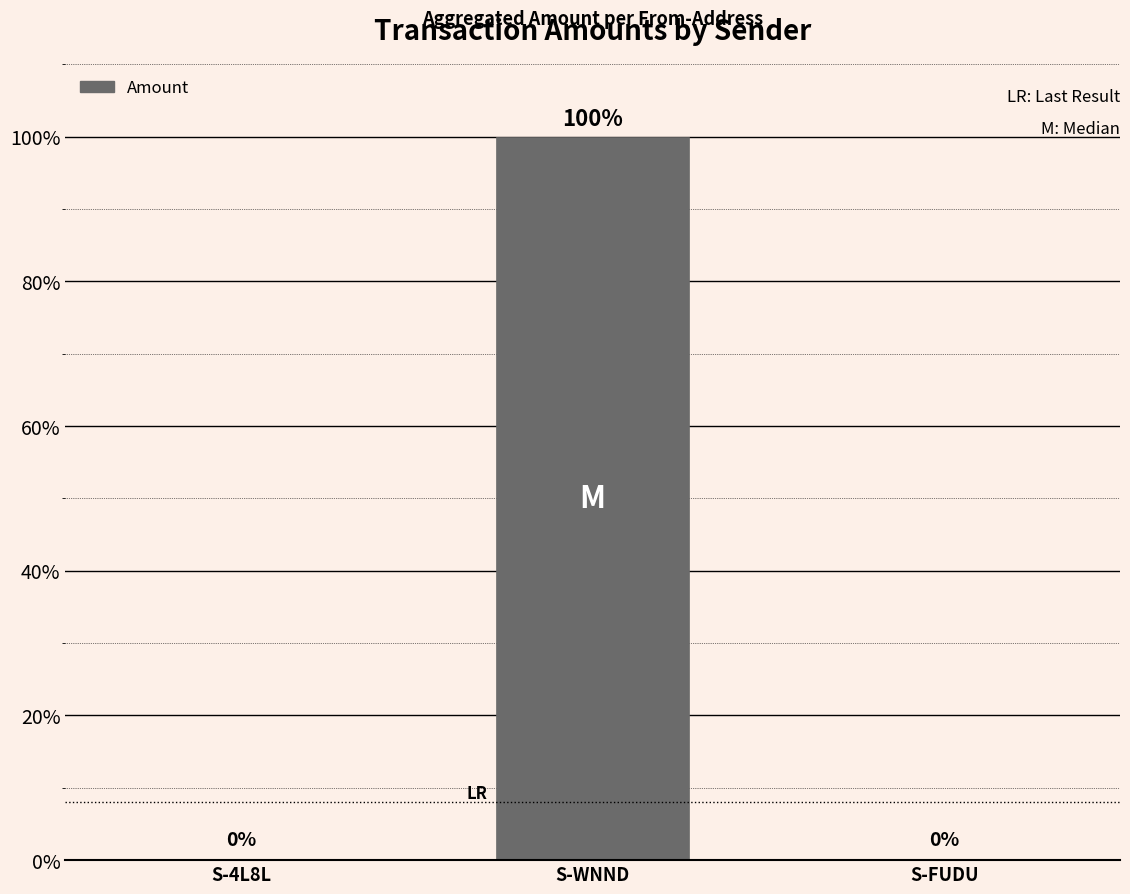

Which category has the highest value across all series?

S-WNND